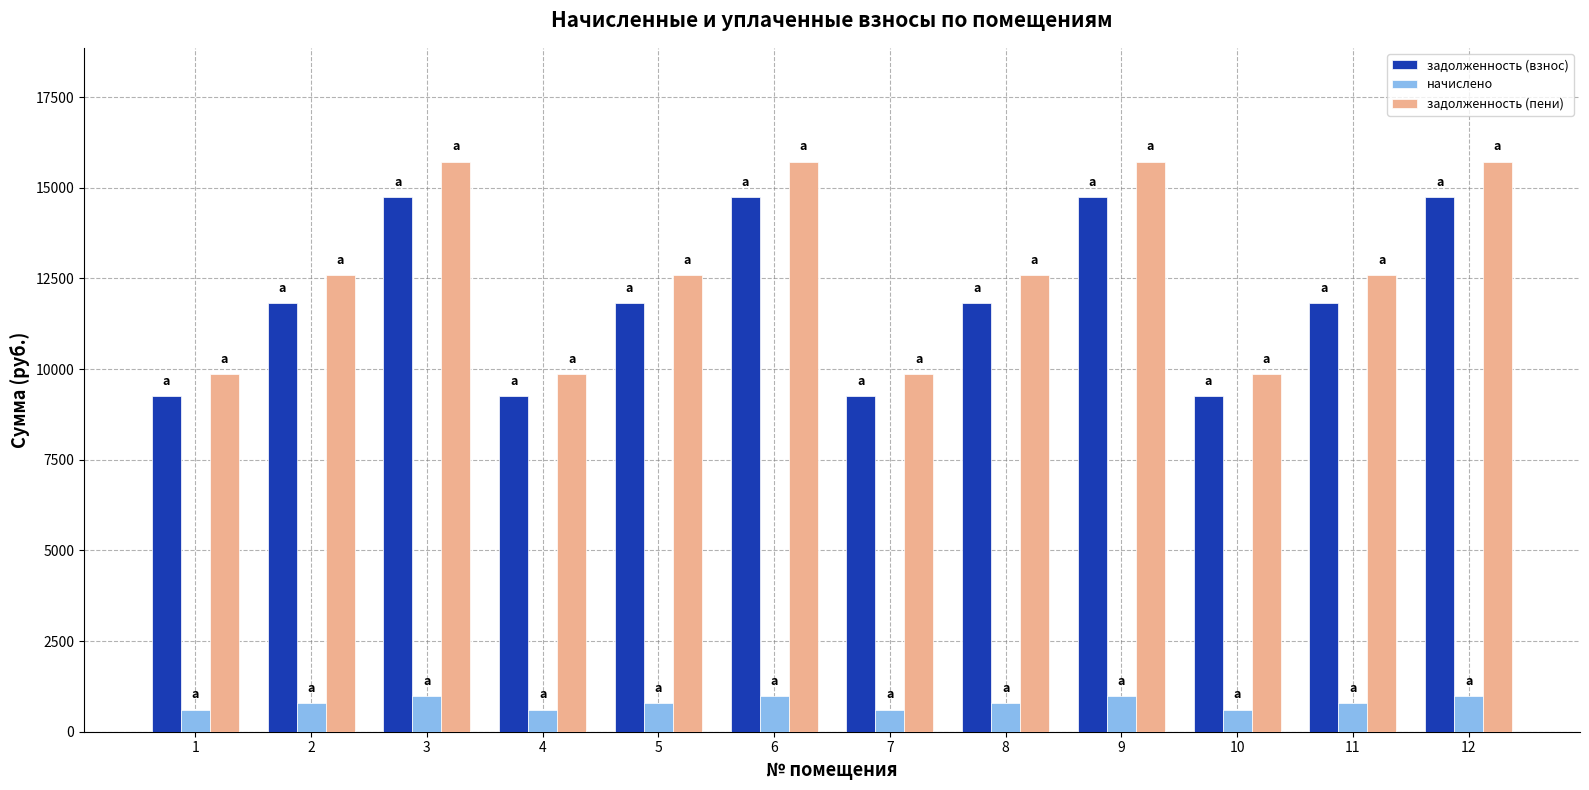

At 9, list the series in order from smallest to largest.

начислено, задолженность (взнос), задолженность (пени)